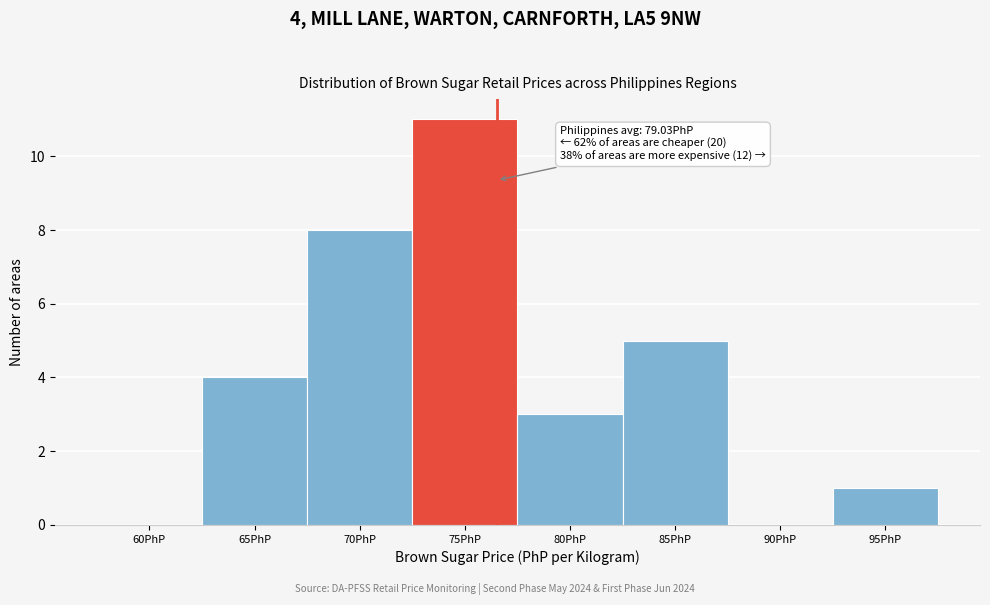

Reading right to left, what are all the values shown in this chart?

95PhP=1	90PhP=0	85PhP=5	80PhP=3	75PhP=11	70PhP=8	65PhP=4	60PhP=0